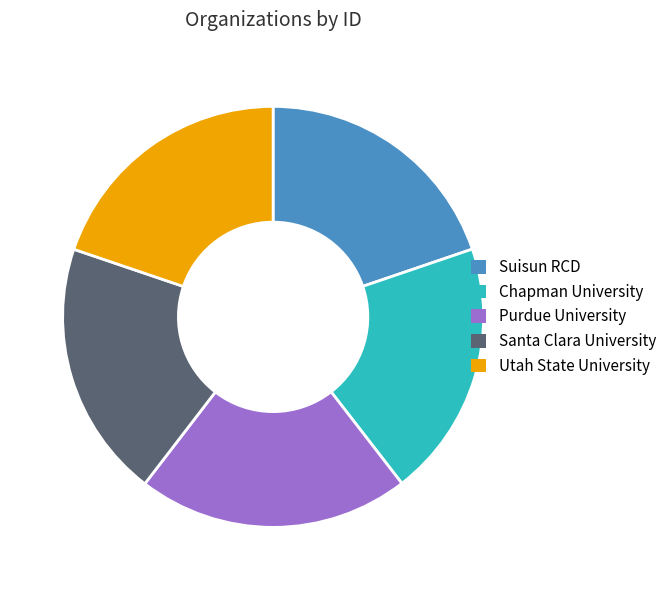

Does any single category account for the majority?

No